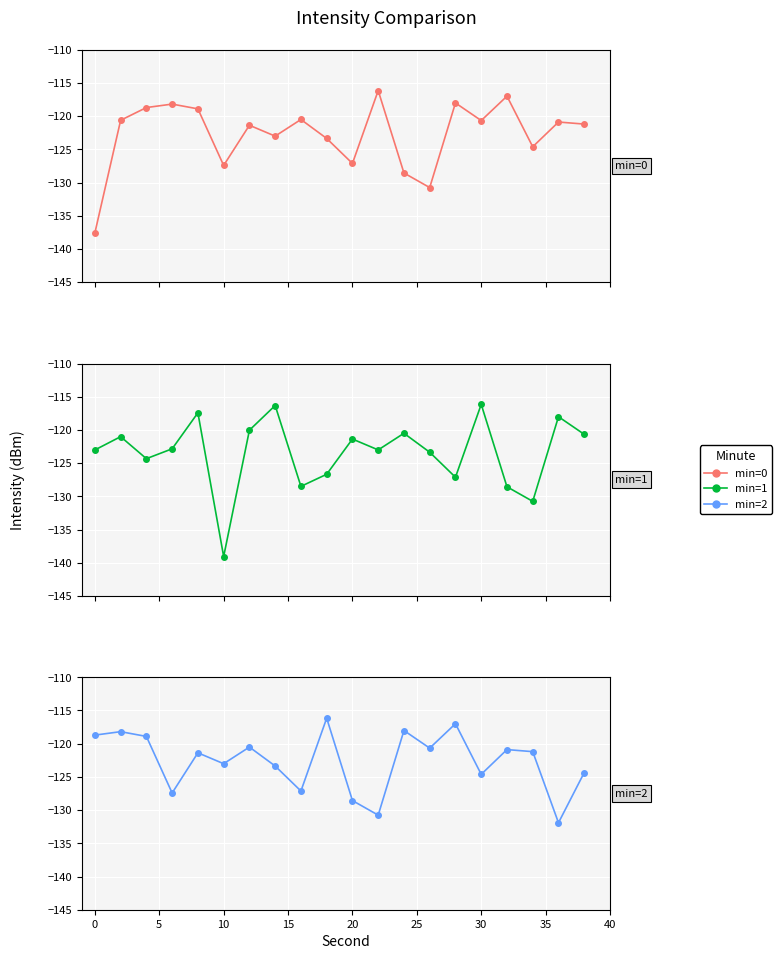

What is the sum of all min=2 values?

-2452.7